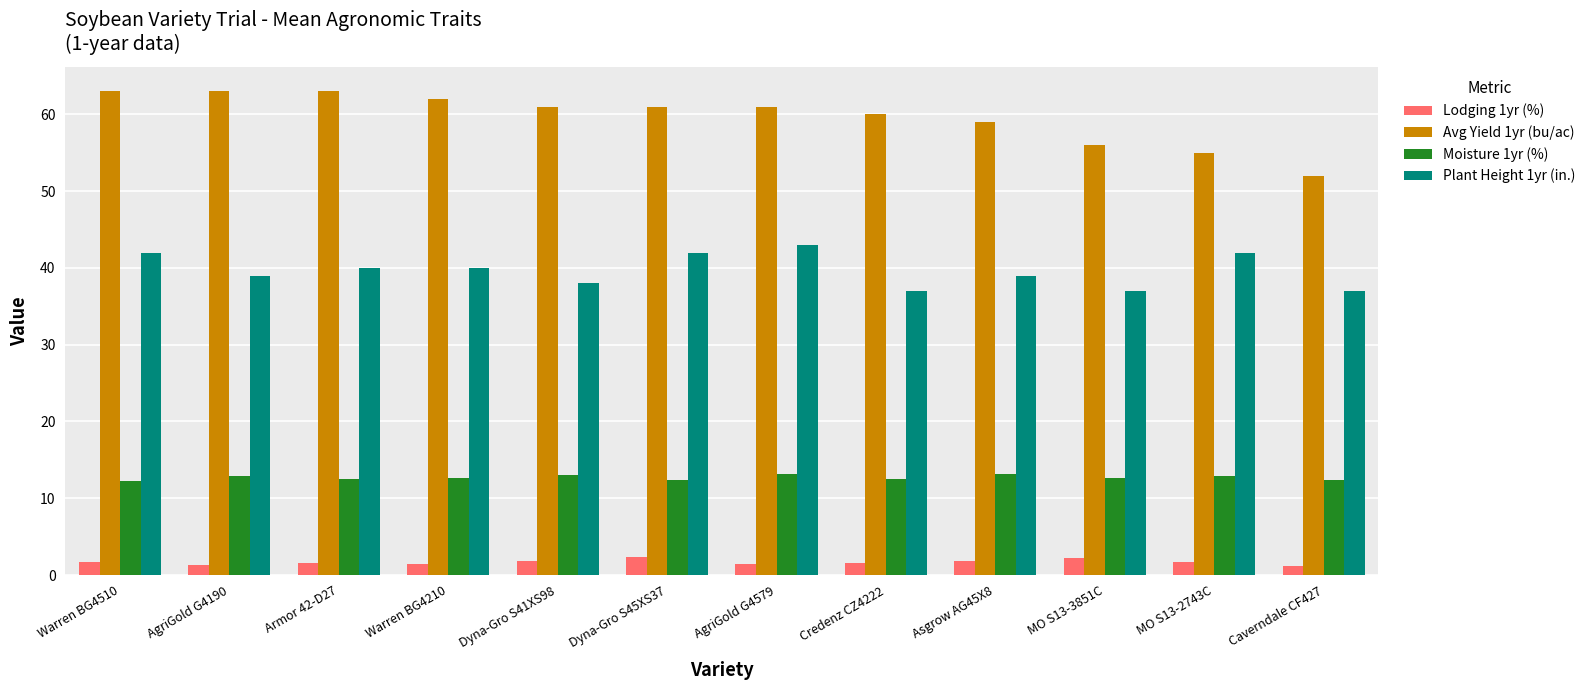

What is the minimum value for Avg Yield 1yr (bu/ac)?

52.0